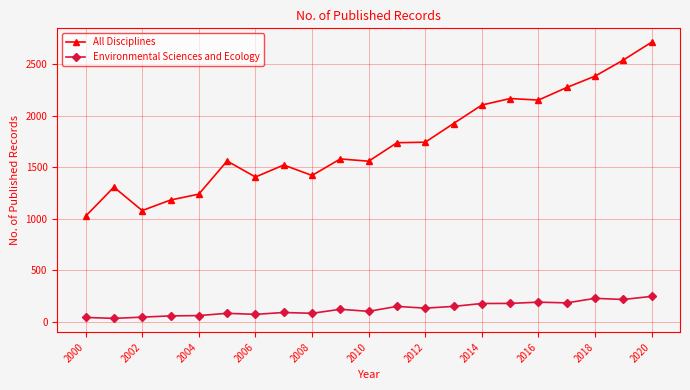

True or false: All Disciplines and Environmental Sciences and Ecology cross at least once.

False